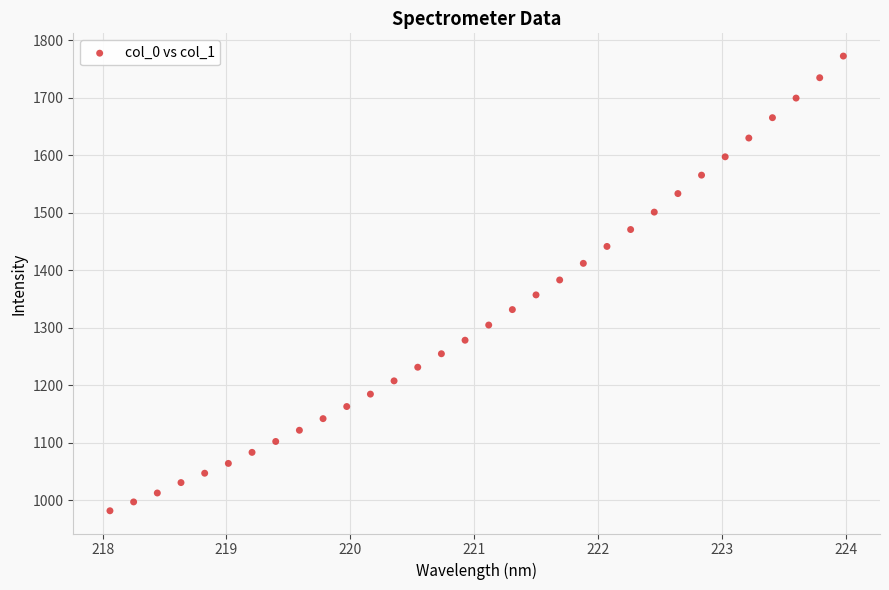

What is the range of Y values (max minus min)?

790.4